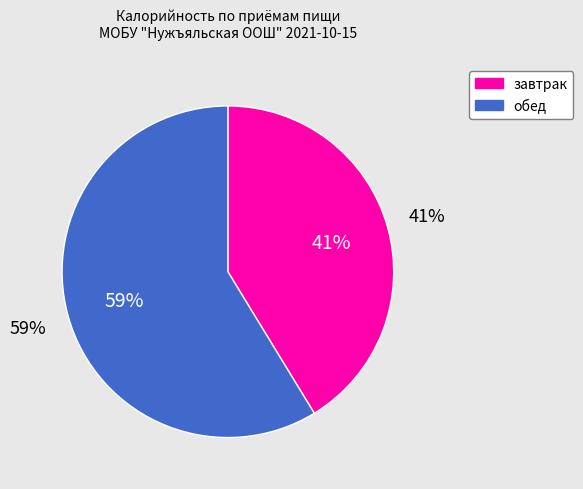

To the nearest percent, what percentage of the pie is обед?

59%